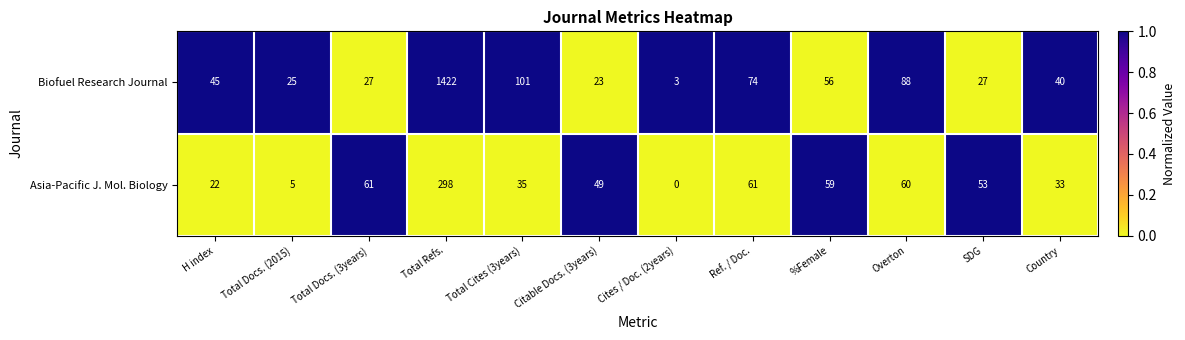

What is the average value of the Biofuel Research Journal series?

161